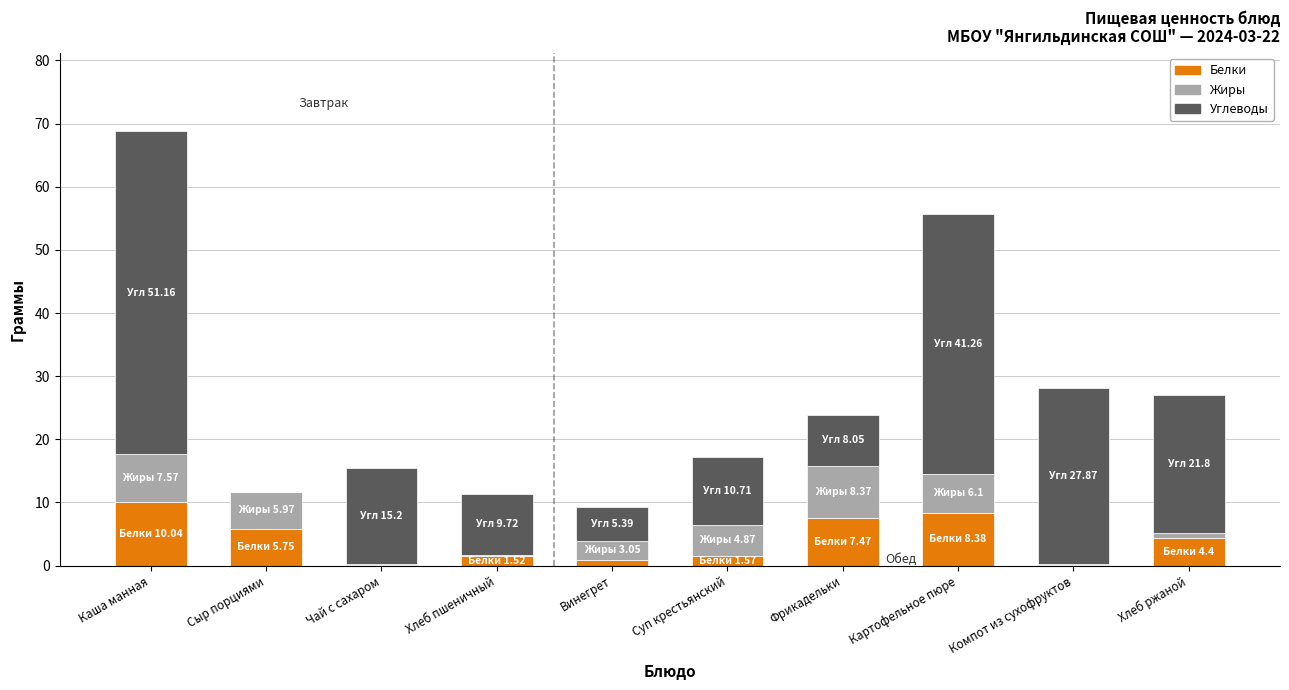

Are the bars grouped side by side (vs. stacked)?

No